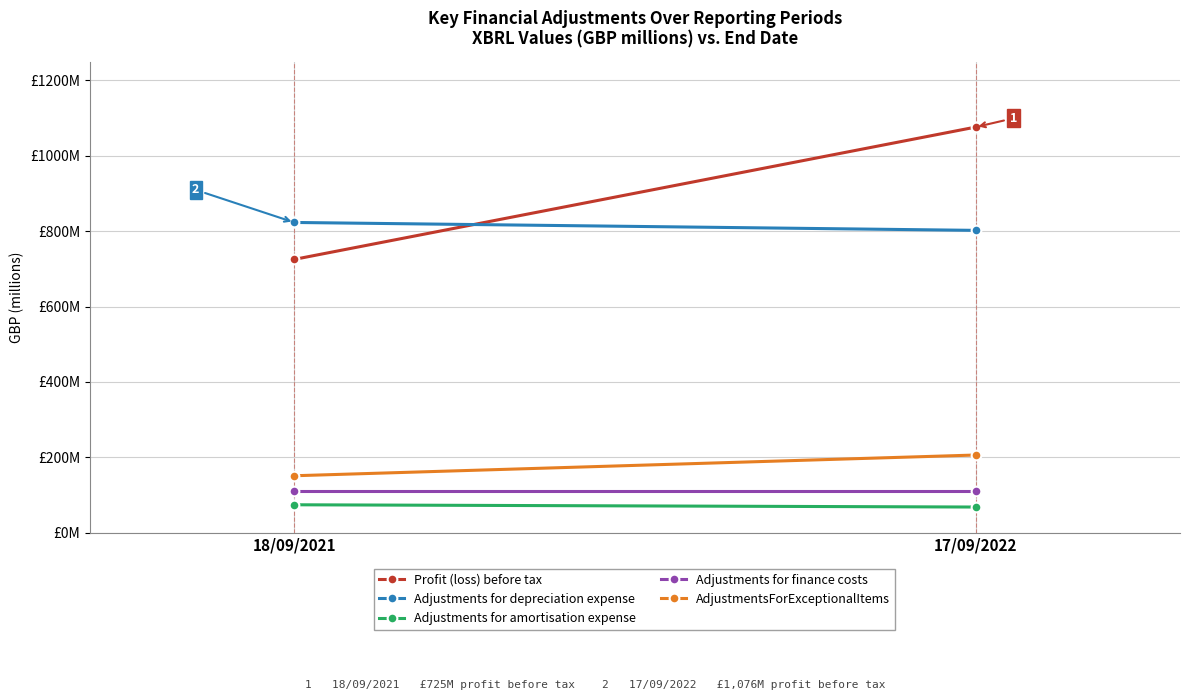

Which series has the largest range (max minus min)?

Profit (loss) before tax